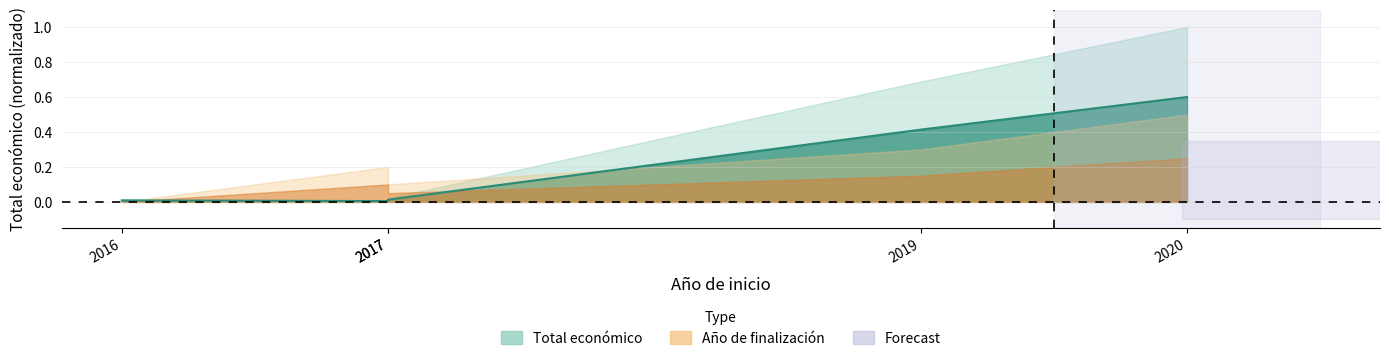

Reading left to right, extract all data points from this chart.

2016=0.0	2017=0.0	2017=0.0	2019=0.4	2020=0.6